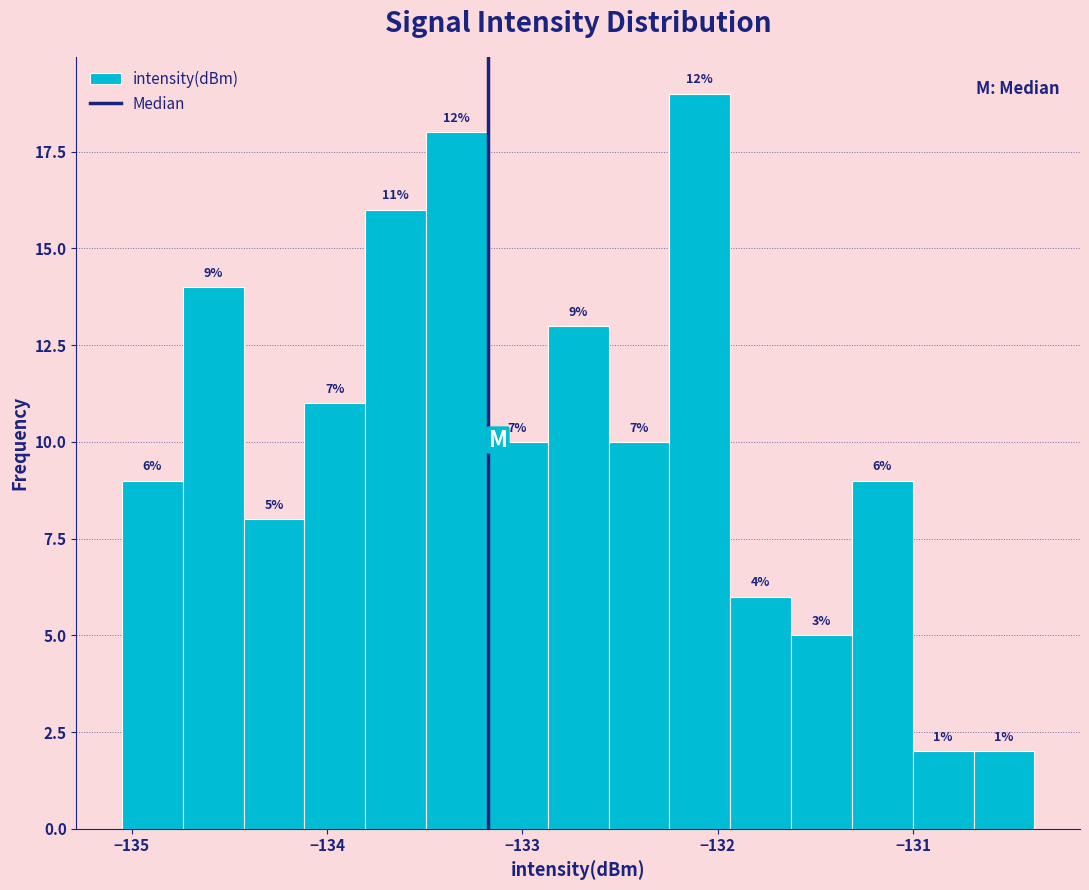

Read against the x-axis, roughly where is the centre of the tallest bar?

-132.1